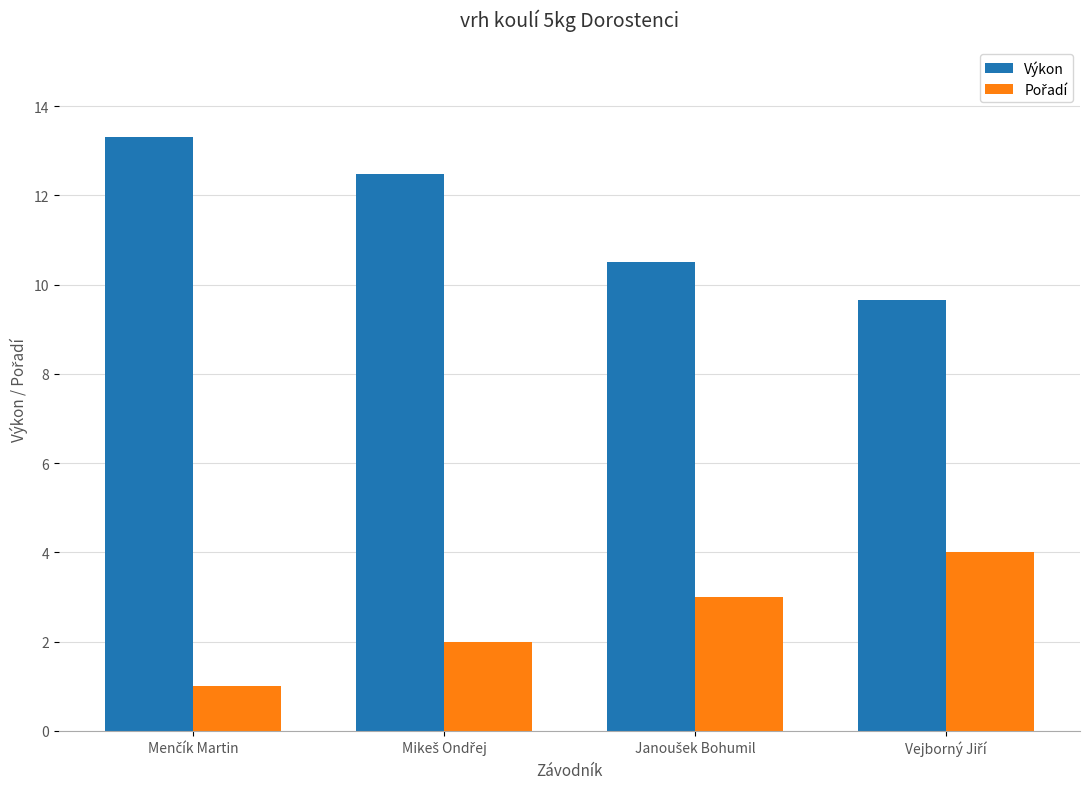

What is the difference between the maximum and minimum values in the Výkon series?

3.7